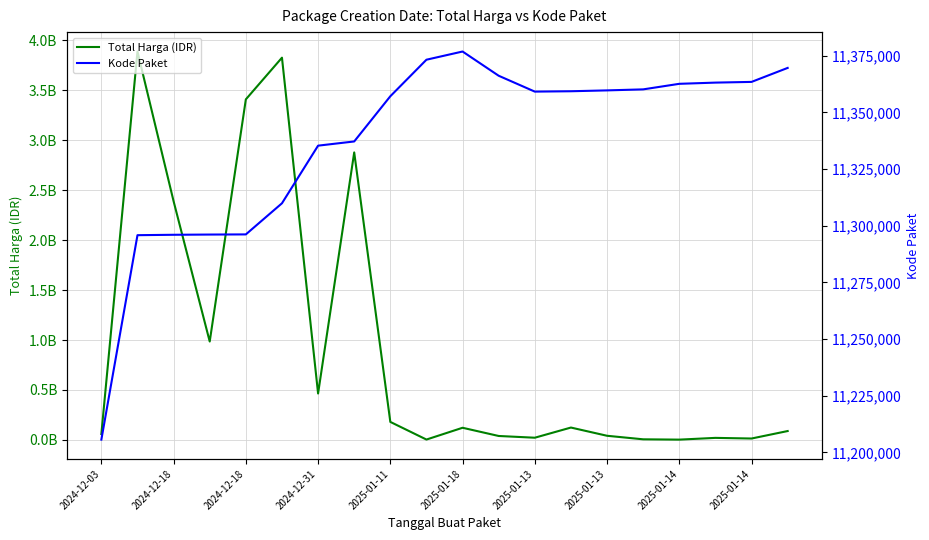

True or false: Kode Paket has a value of 11360124 at 15.

True